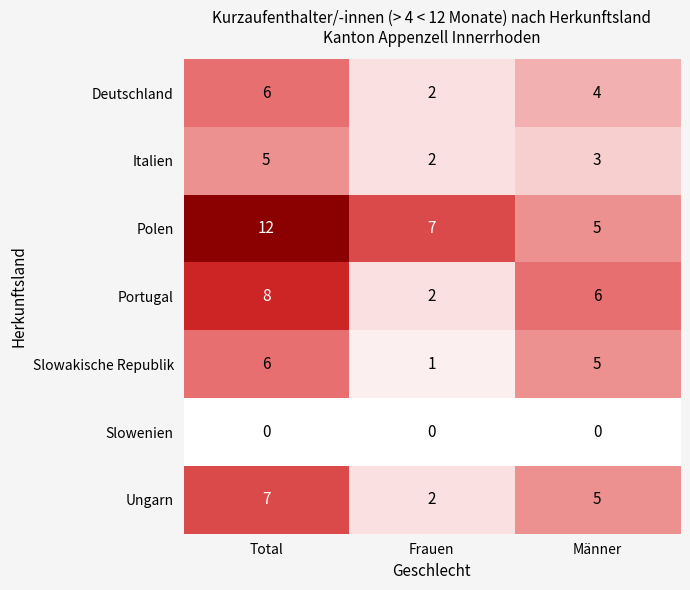

At which label does Portugal first exceed 6?

Total